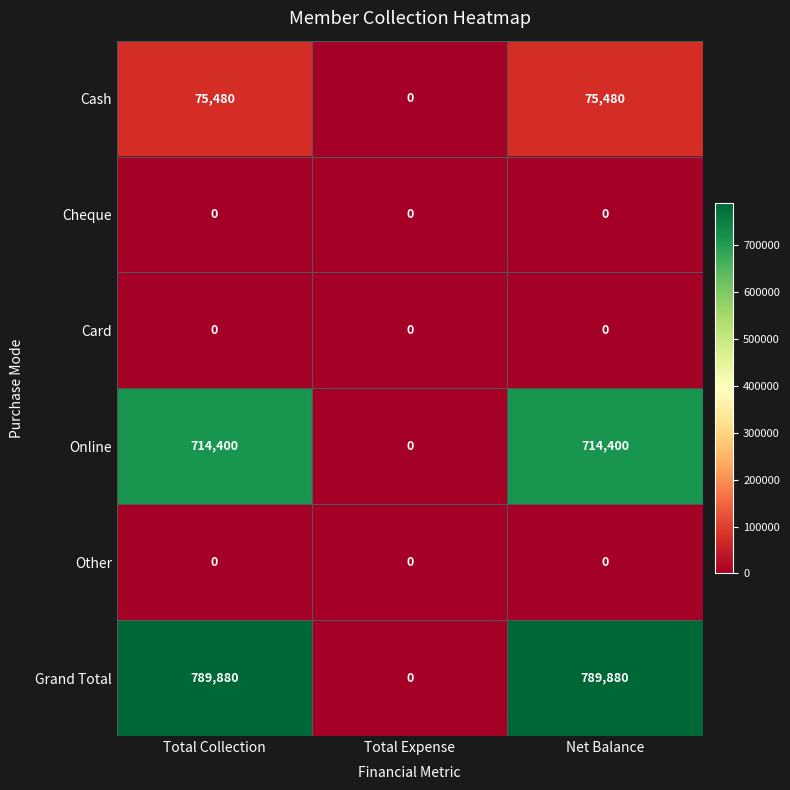

Which series has the widest spread of values?

Grand Total